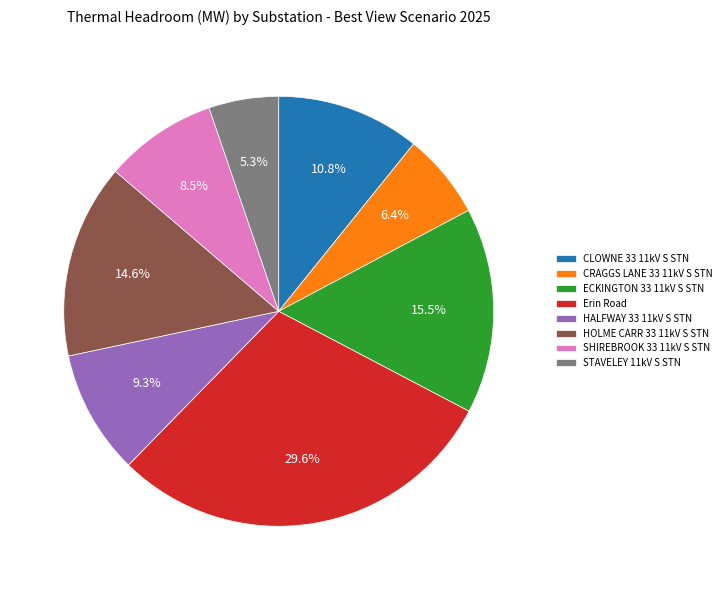

Rank the categories by value from highest to lowest.

Erin Road, ECKINGTON 33 11kV S STN, HOLME CARR 33 11kV S STN, CLOWNE 33 11kV S STN, HALFWAY 33 11kV S STN, SHIREBROOK 33 11kV S STN, CRAGGS LANE 33 11kV S STN, STAVELEY 11kV S STN